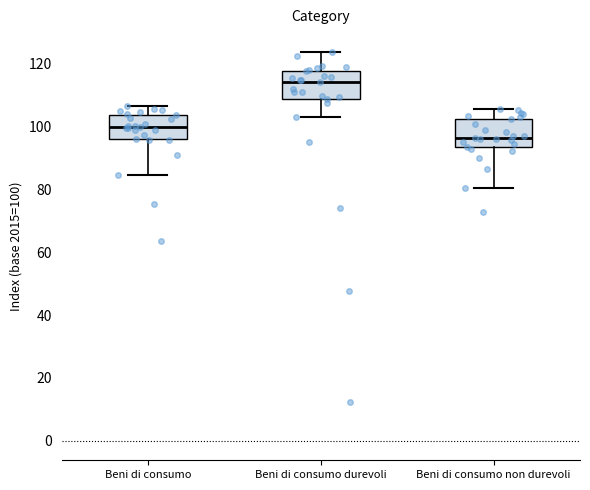

Reading left to right, transcribe this box plot: for each box, give where its median line is, the range the box spans, and where its two whiskers end, as read against the y-axis. The values are not printed on the chart, so give them approximately, as read against the axis.

Beni di consumo: median 100, box 96 to 104, whiskers 84 to 106
Beni di consumo durevoli: median 114, box 108 to 118, whiskers 104 to 124
Beni di consumo non durevoli: median 96, box 94 to 102, whiskers 80 to 106